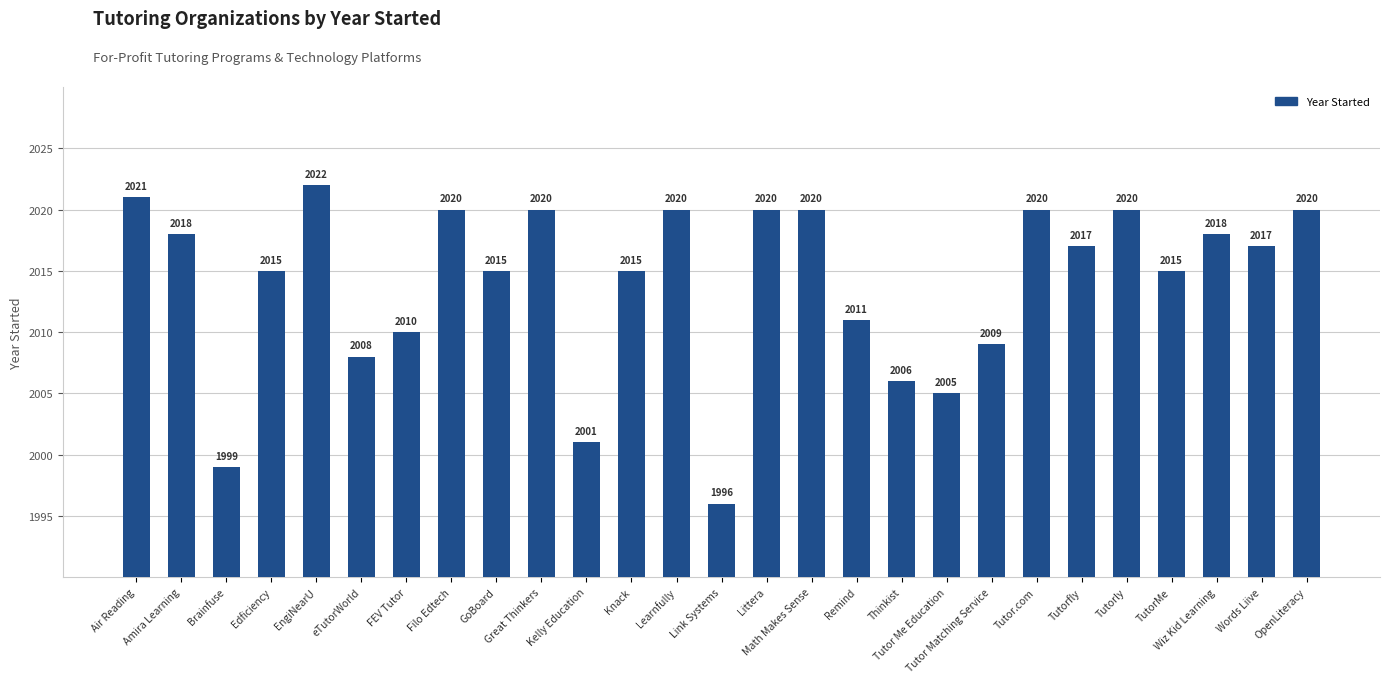

What is the value of the 6th bar from the left?

2008